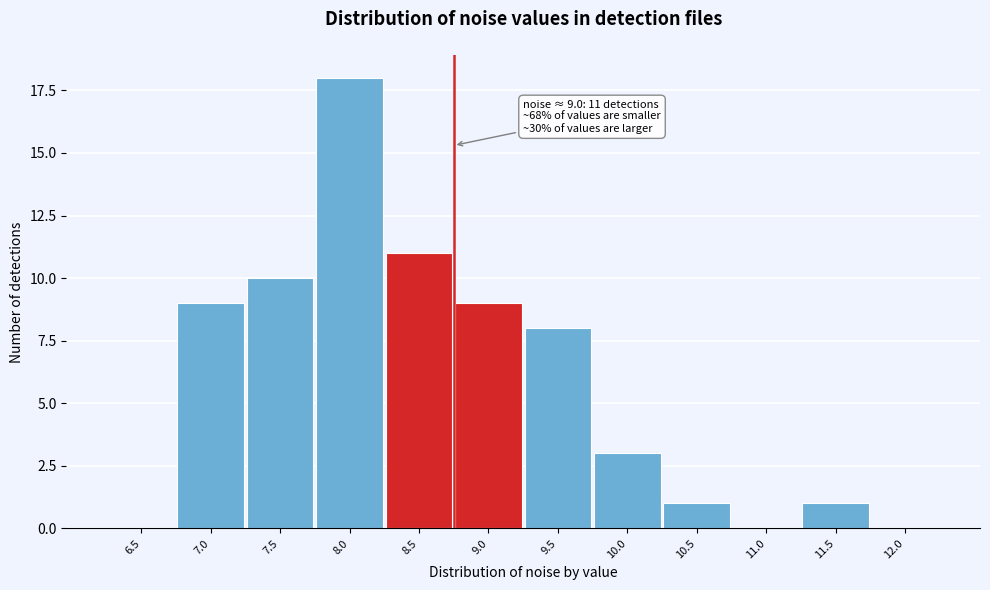

Reading left to right, transcribe all the data shown in this chart.

6.5=0	7.0=9	7.5=10	8.0=18	8.5=11	9.0=9	9.5=8	10.0=3	10.5=1	11.0=0	11.5=1	12.0=0